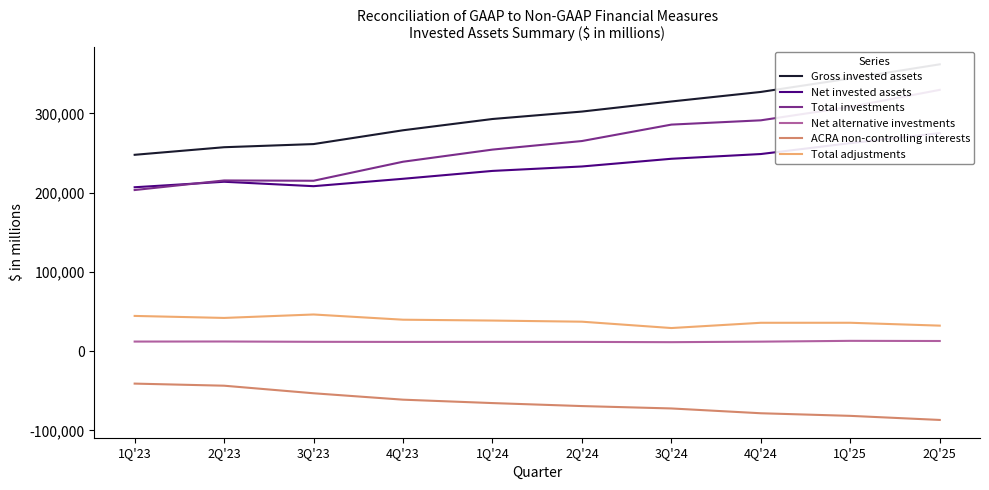

How many values in the Total investments series exceed 265044?

4